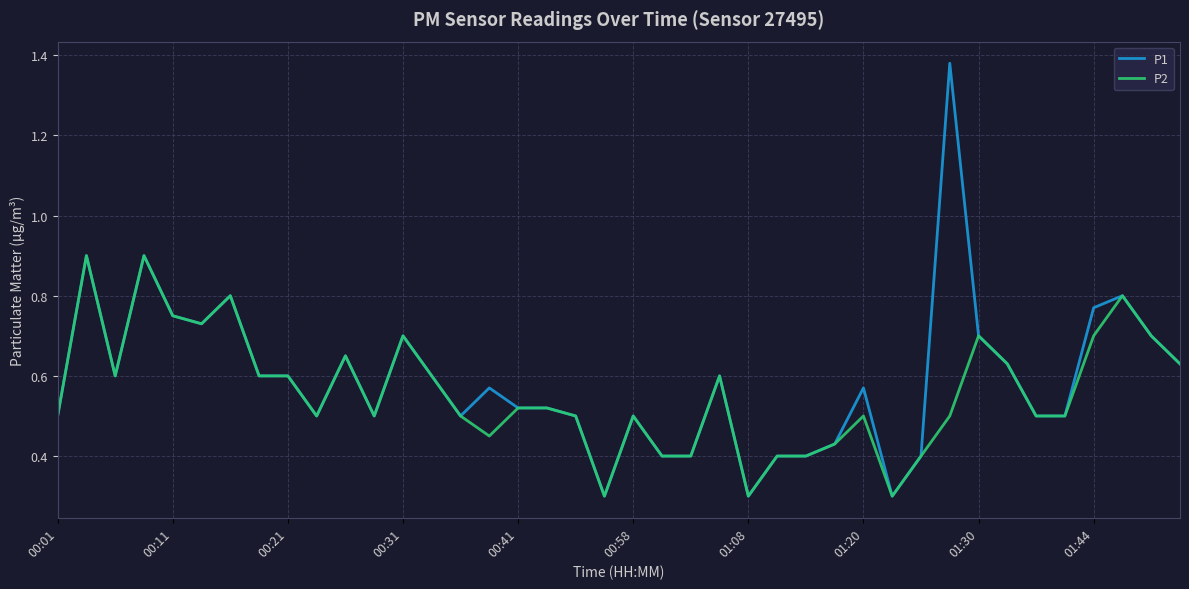

Which series has the largest range (max minus min)?

P1